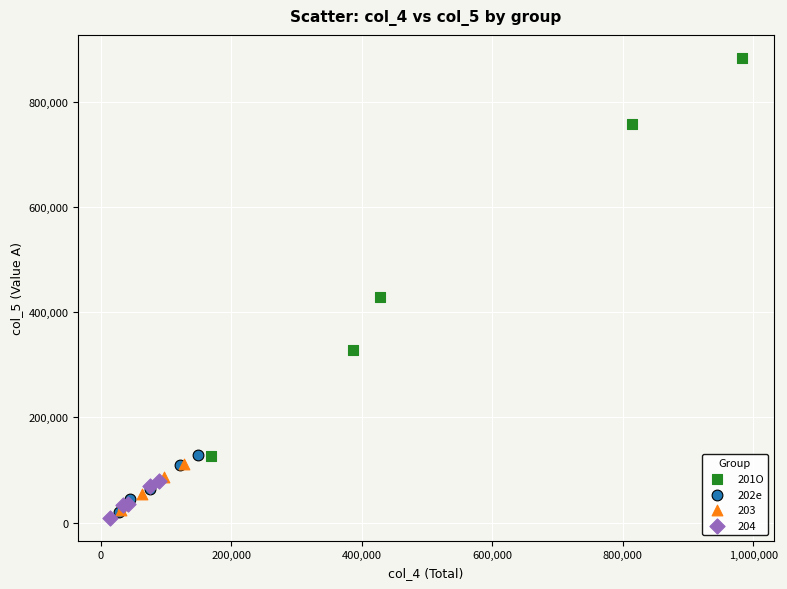

Which series has the largest Y range (max minus min)?

201O